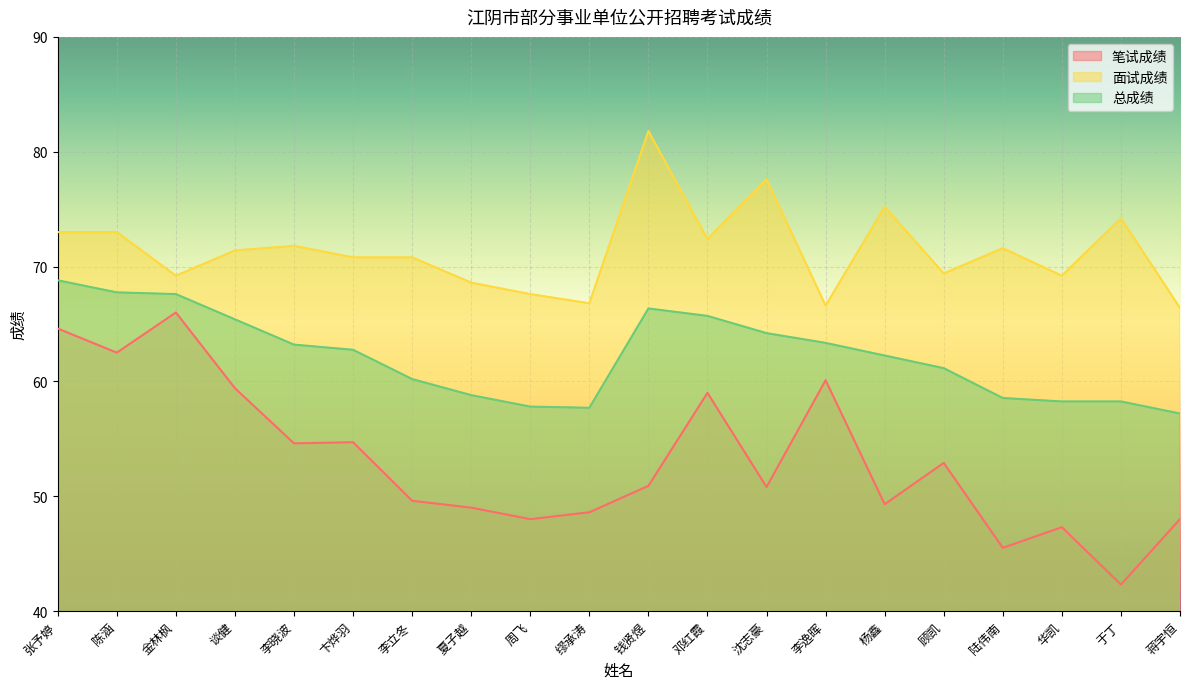

True or false: 面试成绩 and 总成绩 cross at least once.

False